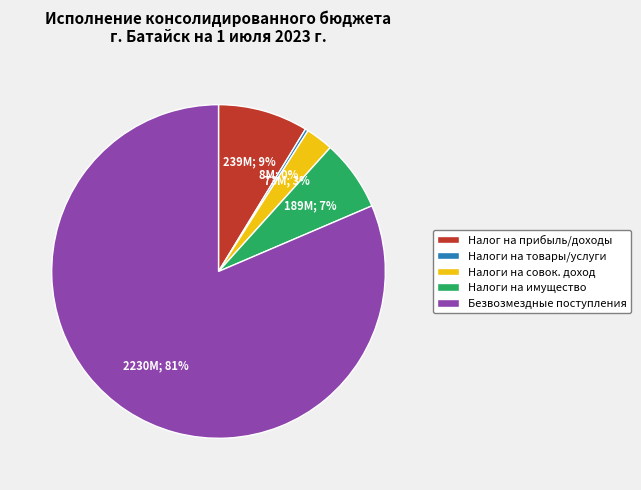

Is there a majority slice in this chart?

Yes